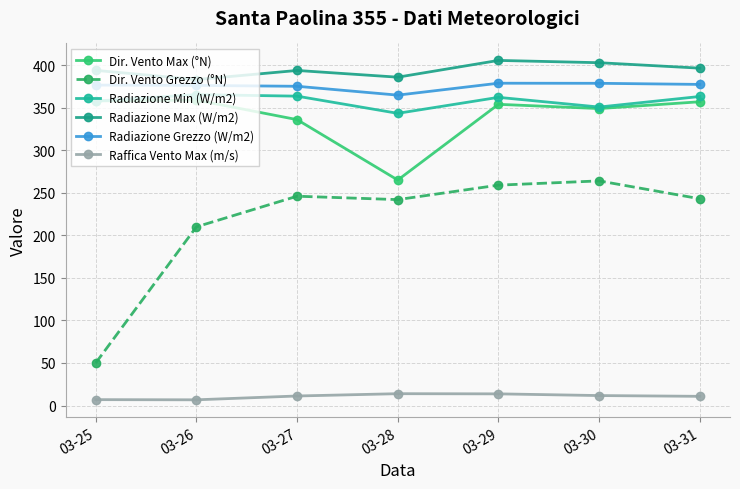

What is the value of the Dir. Vento Grezzo (°N) point at the 5th from the left?

259.0